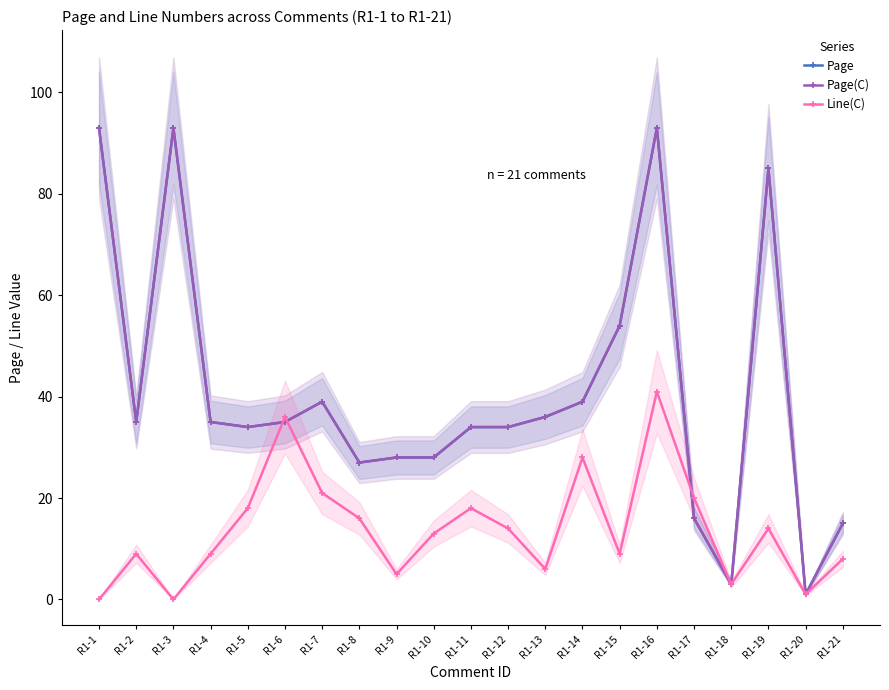

How many lines are shown in the chart?

3